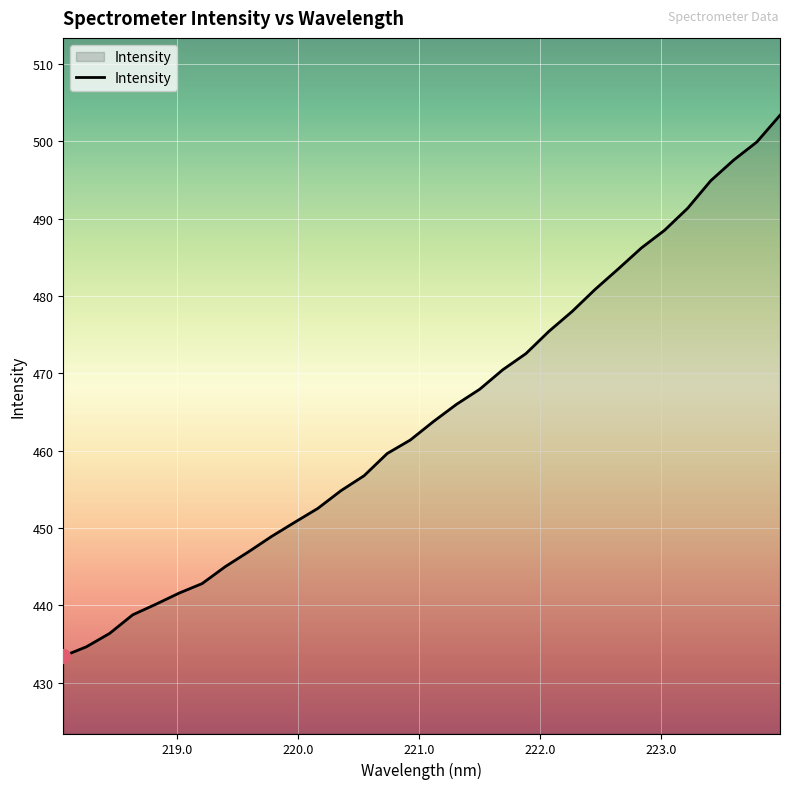

True or false: the data has more than 1 interior local peaks.

False